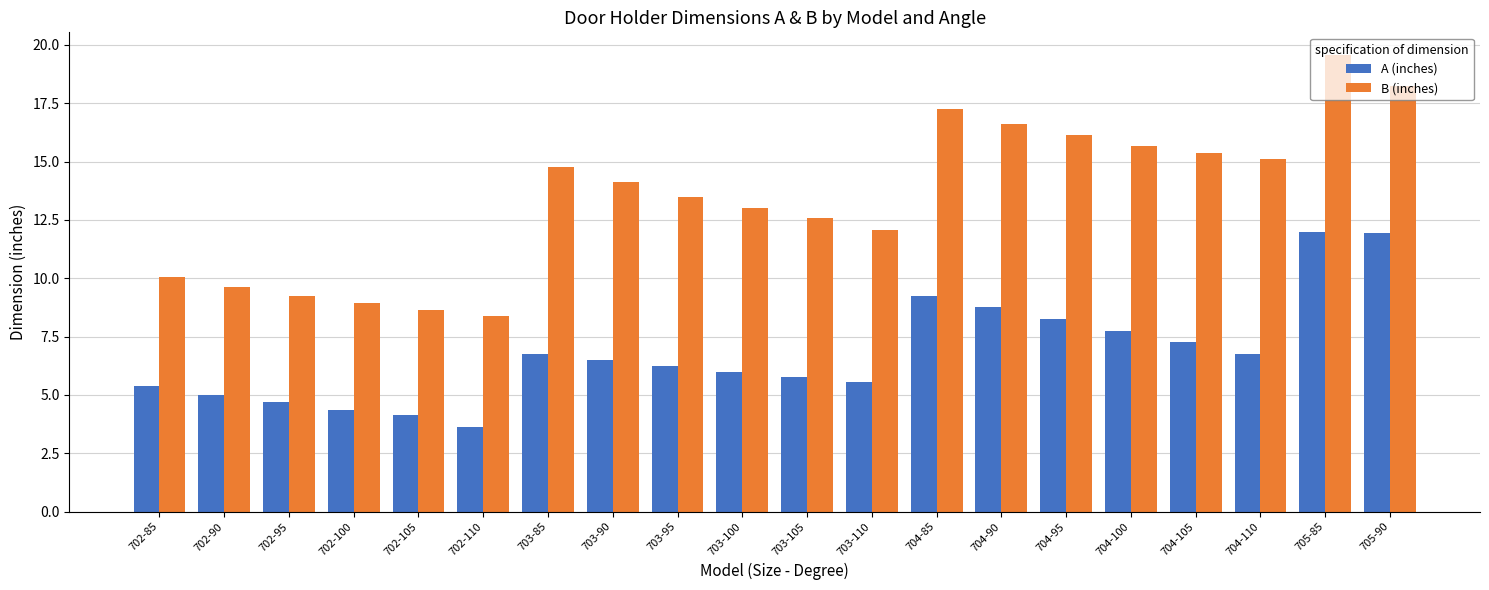

Which category has the highest value across all series?

705-85